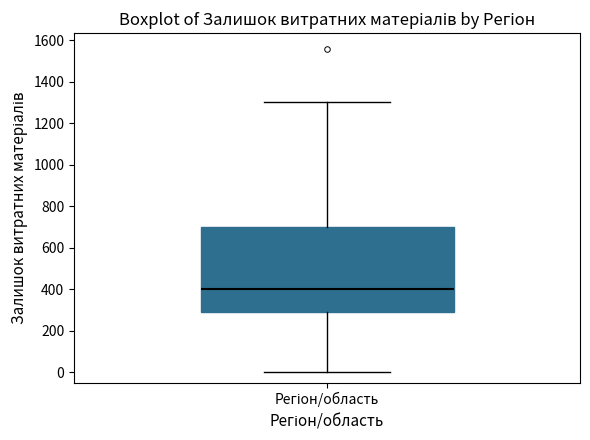

Transcribe this box plot: give where the median line is, the range the box spans, and where the two whiskers end, as read against the y-axis. The values are not printed on the chart, so give them approximately, as read against the axis.

median 400, box 300 to 700, whiskers 0 to 1300